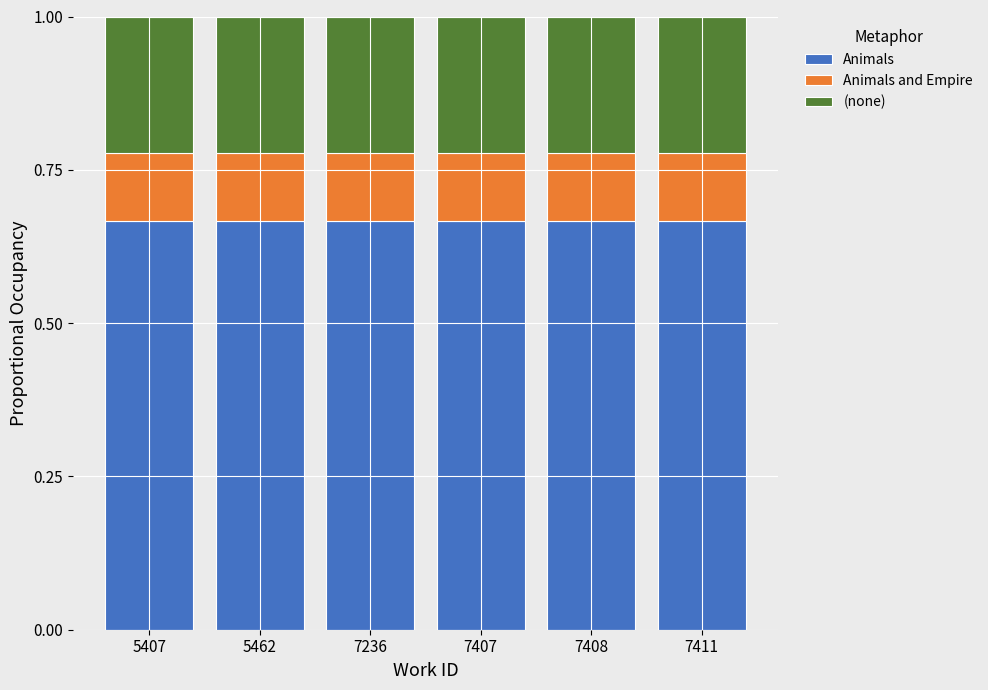

What is the total value across all series at 5462?

1.0